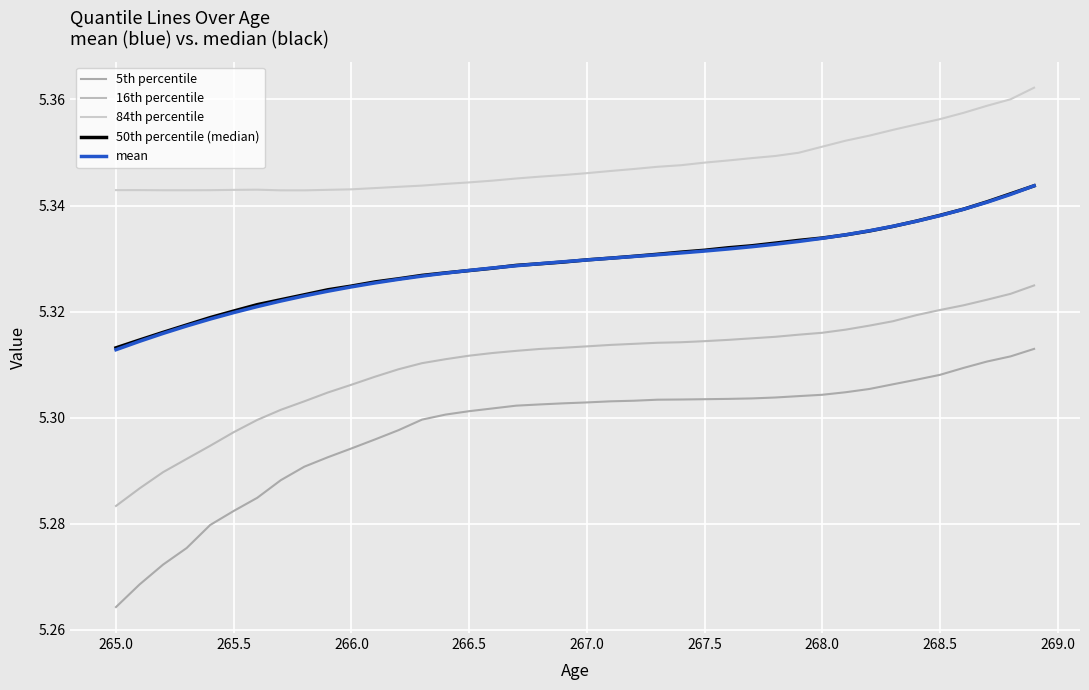

What are all the series names shown in the legend?

5th percentile, 16th percentile, 84th percentile, 50th percentile (median), mean